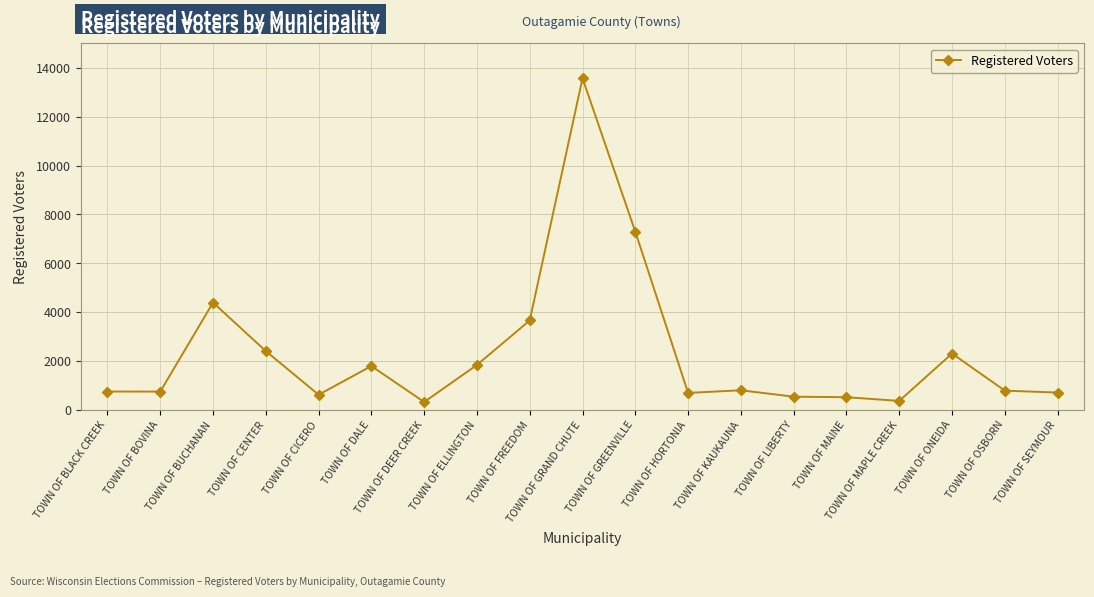

Does the chart display data point markers on the line(s)?

Yes